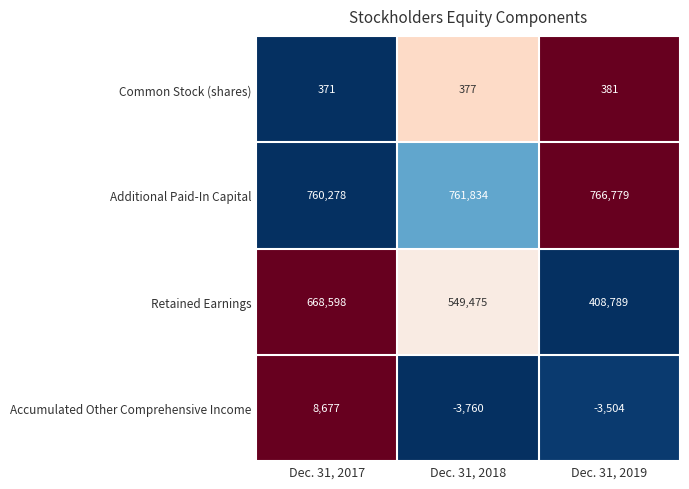

Rank the series by their maximum value, from highest to lowest.

Additional Paid-In Capital, Retained Earnings, Accumulated Other Comprehensive Income, Common Stock (shares)